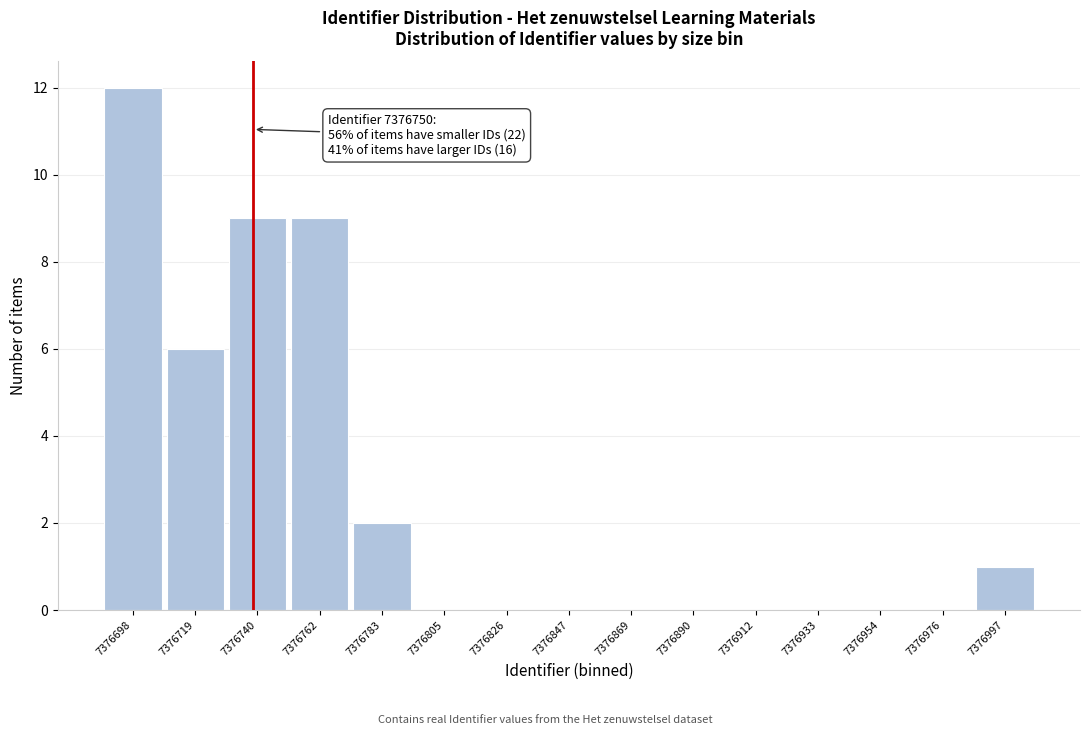

Reading left to right, what are all the values shown in this chart?

7376698=12	7376719=6	7376740=9	7376762=9	7376783=2	7376805=0	7376826=0	7376847=0	7376869=0	7376890=0	7376912=0	7376933=0	7376954=0	7376976=0	7376997=1